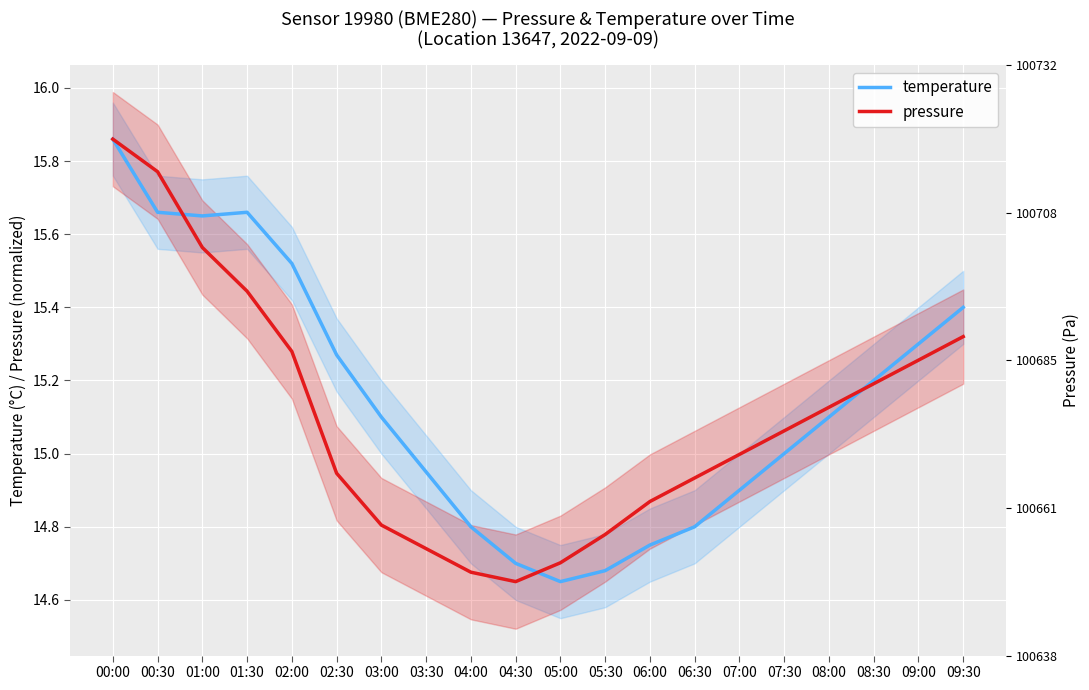

What is the label of the 6th point from the right?

07:00